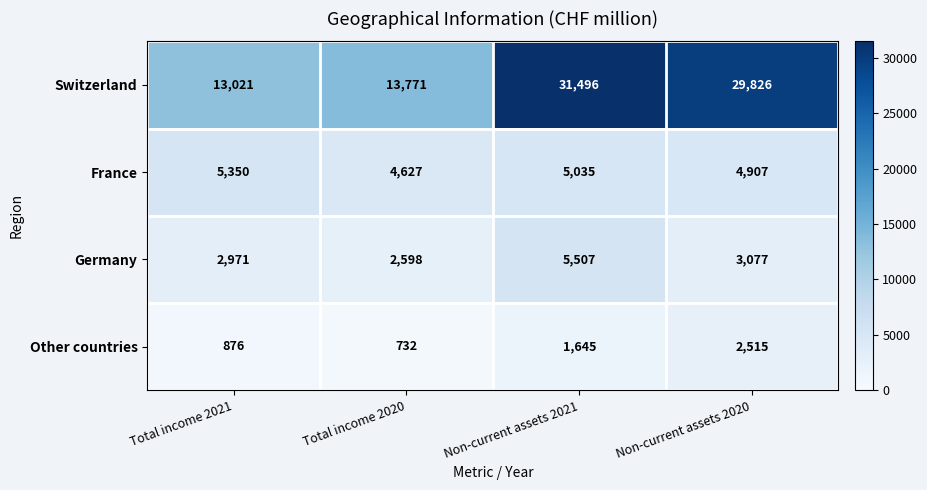

Rank the categories by France value from lowest to highest.

Total income 2020, Non-current assets 2020, Non-current assets 2021, Total income 2021